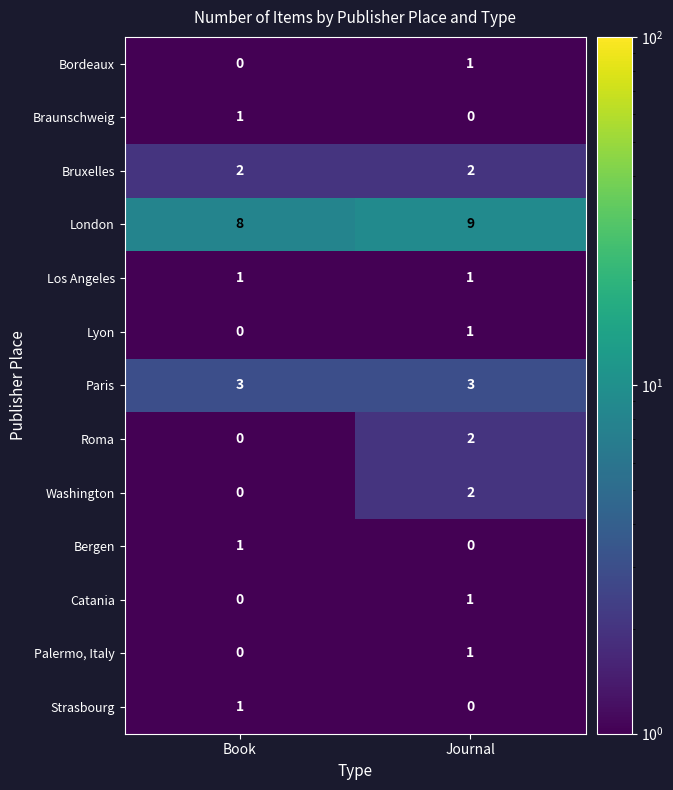

What is the difference between the highest and lowest values at Journal?

9